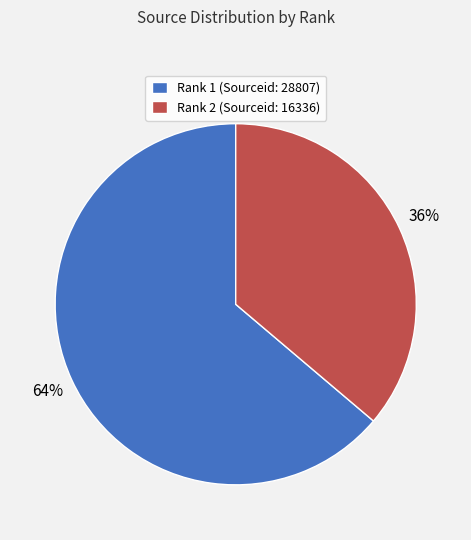

Approximately how many times larger is the value at Rank 1 (Sourceid: 28807) compared to Rank 2 (Sourceid: 16336)?

1.8